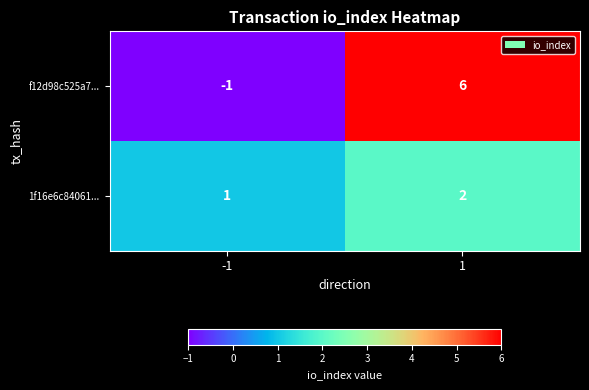

Rank the series at -1 from lowest to highest value.

f12d98c525a7..., 1f16e6c84061...